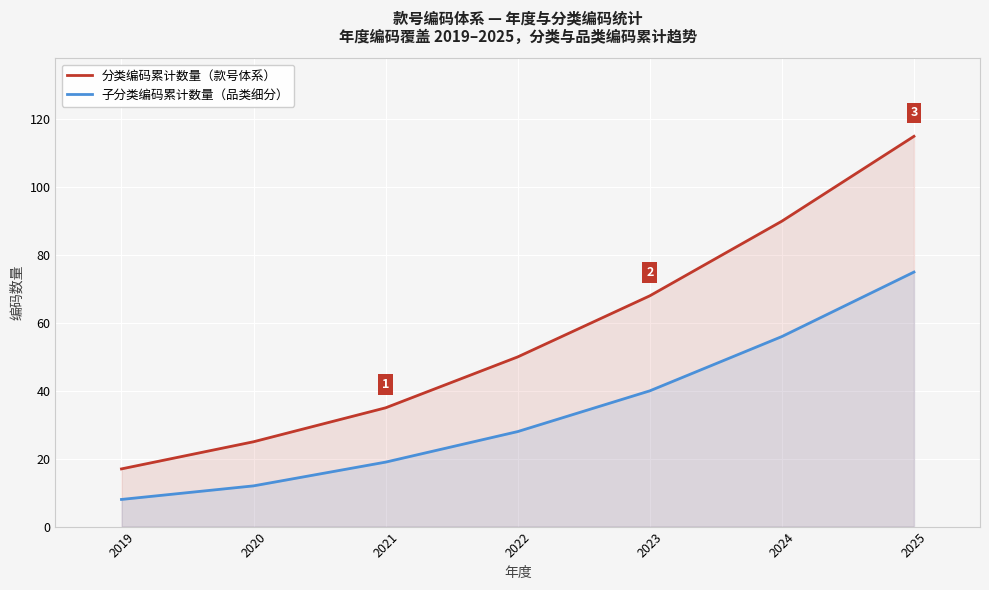

How many lines are shown in the chart?

2